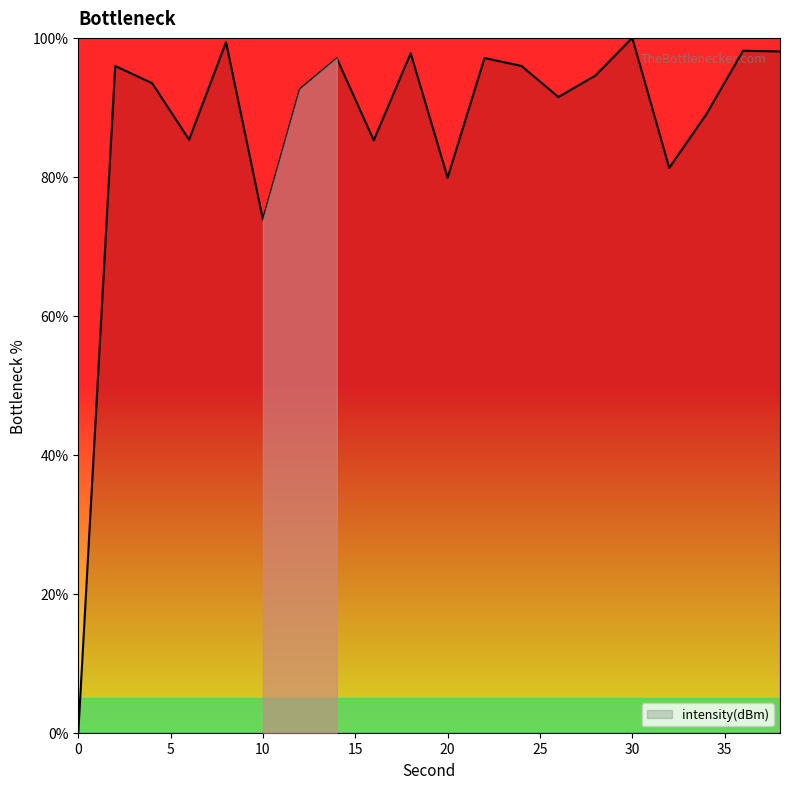

What is the difference between the maximum and minimum values?

100.0